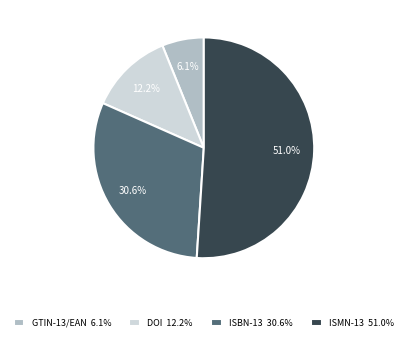

What percentage is the GTIN-13/EAN slice, to the nearest percent?

6%